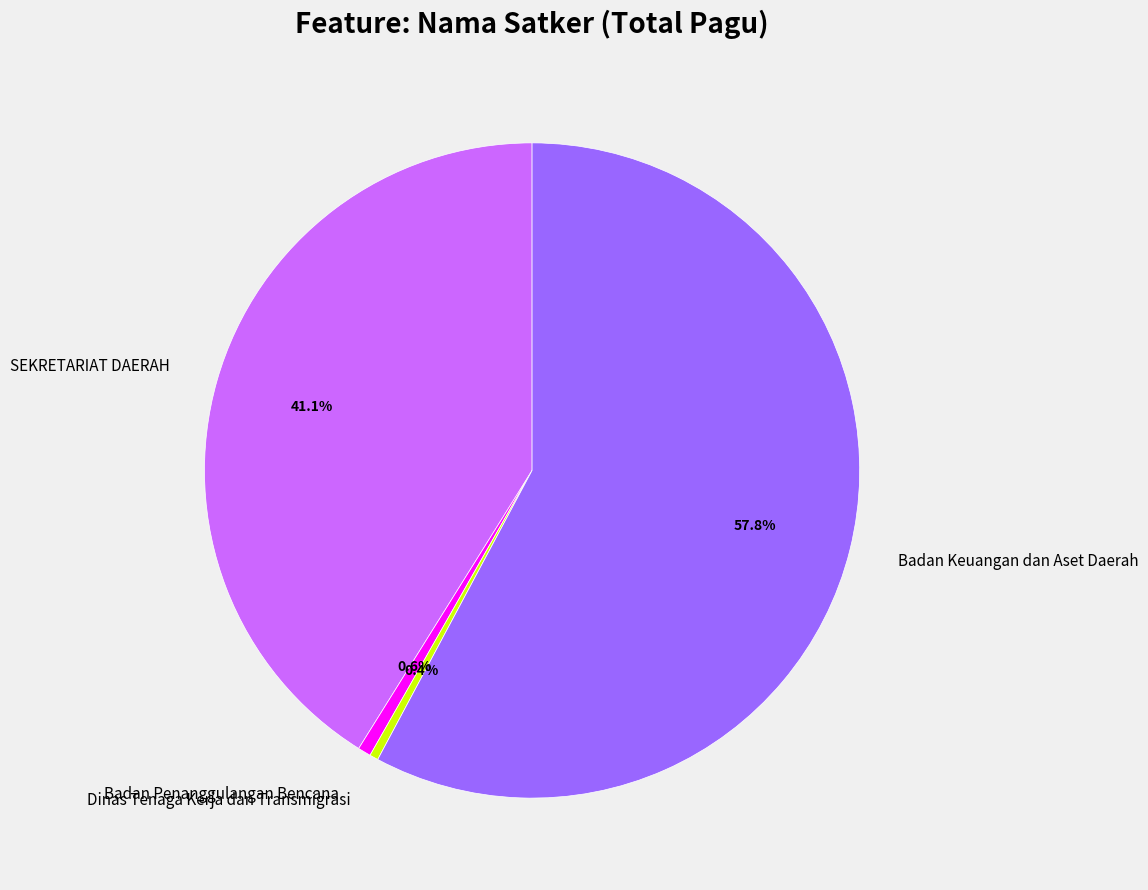

Is SEKRETARIAT DAERAH the majority of the pie?

No